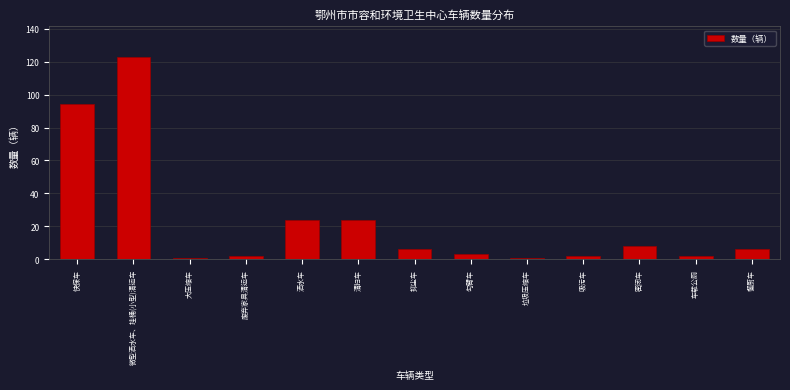

Reading left to right, transcribe all the data shown in this chart.

快保车=94	微型洒水车、挂桶(小型)清运车=123	大压缩车=1	废弃家具清运车=2	洒水车=24	清扫车=24	抑尘车=6	勾臂车=3	垃圾压缩车=1	吸污车=2	密闭车=8	车载公厕=2	餐厨车=6